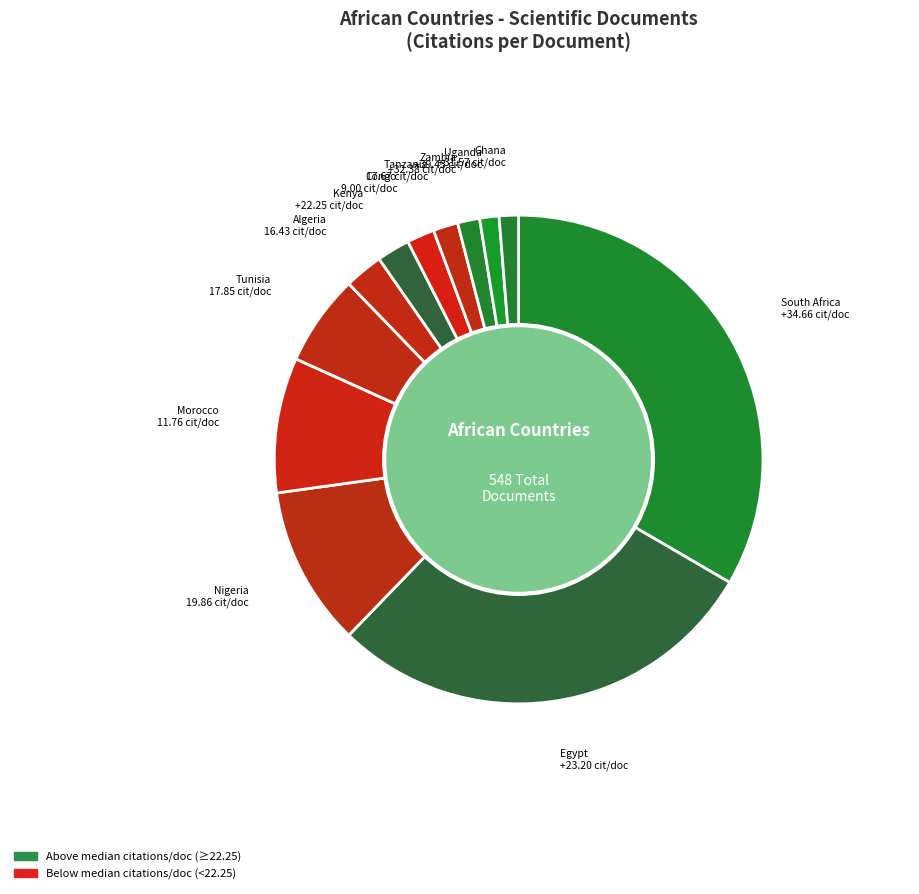

How many slices are in this pie chart?

12